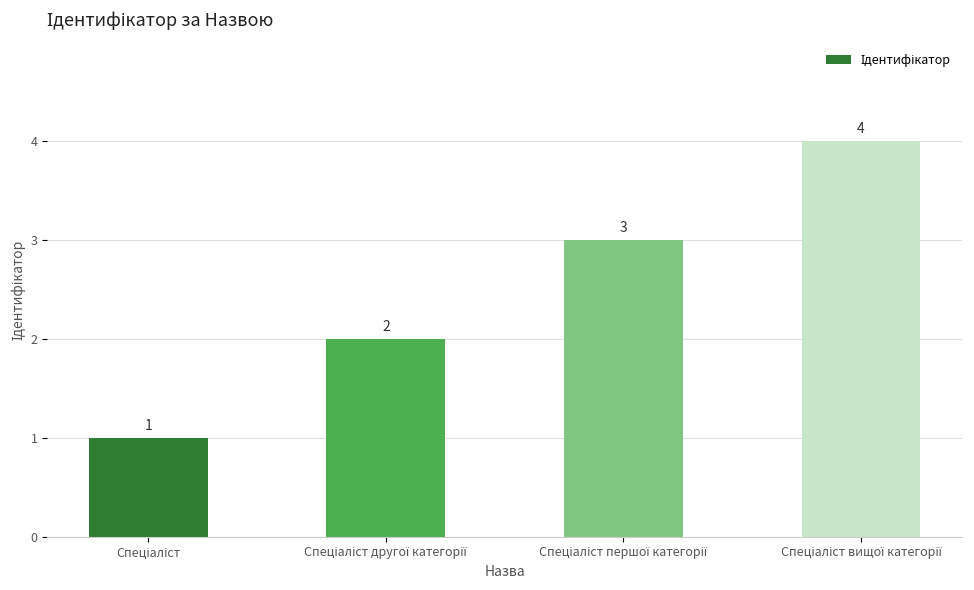

Count the values in the range 2 to 4.

3